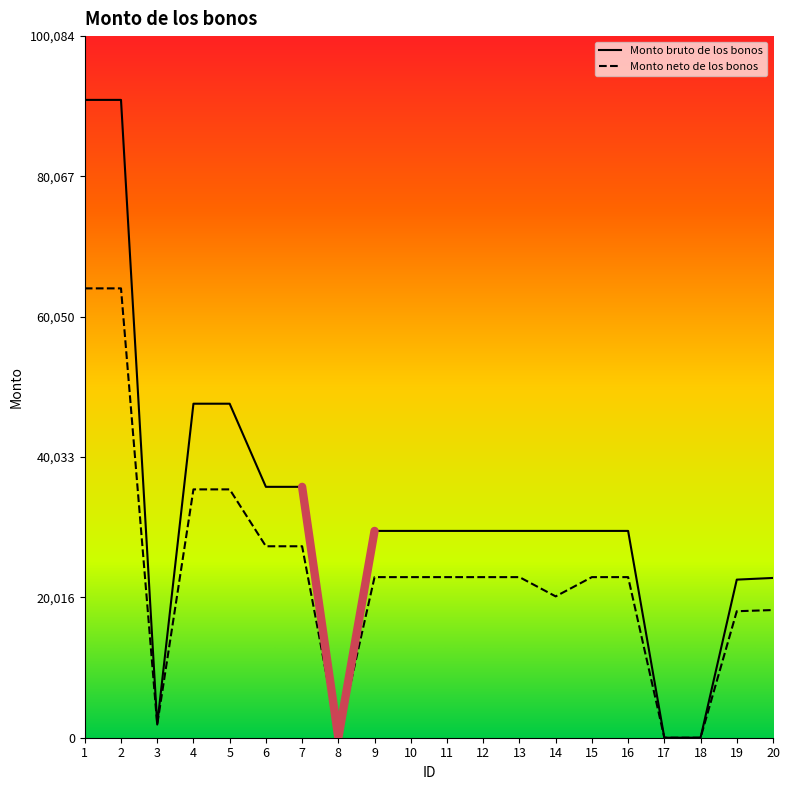

How many data points in Monto bruto de los bonos are less than 29501?

6